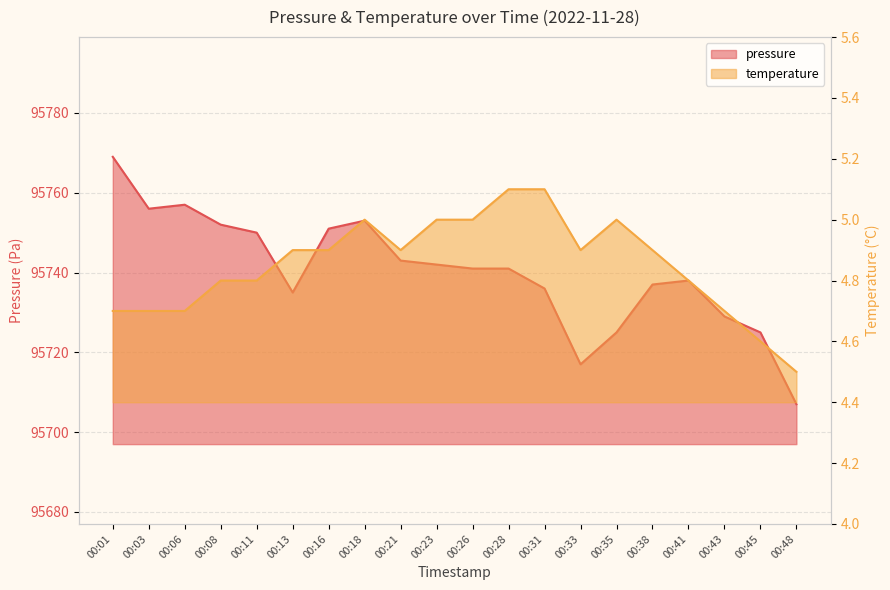

What is the average value of the temperature series?

4.8